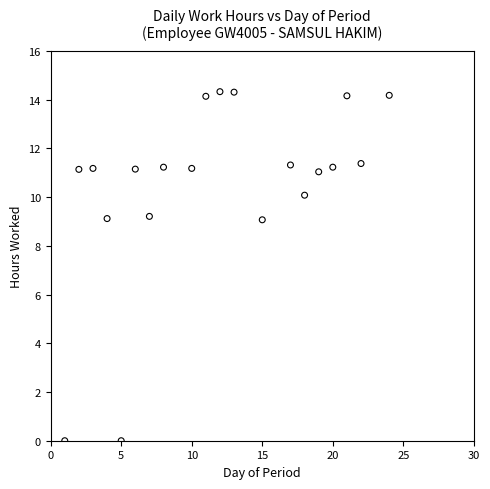

What is the range of X values (max minus min)?

23.0